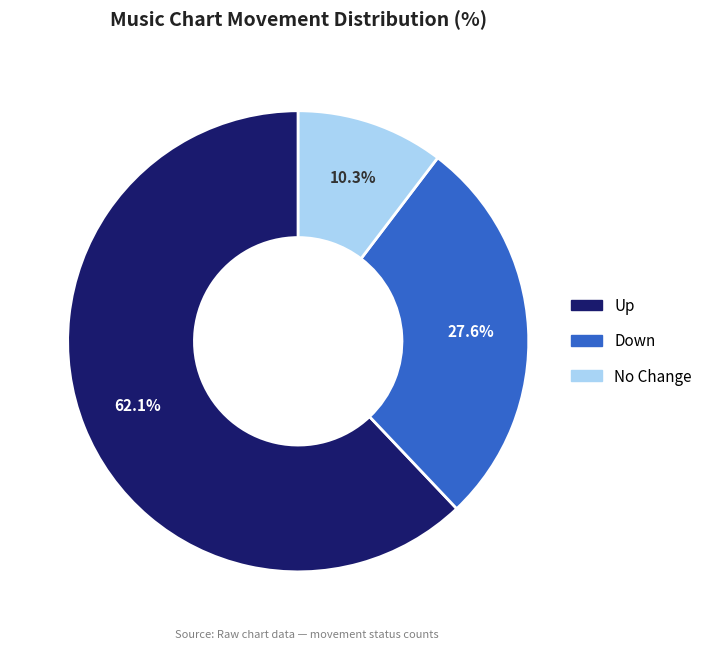

Does any single category account for the majority?

Yes